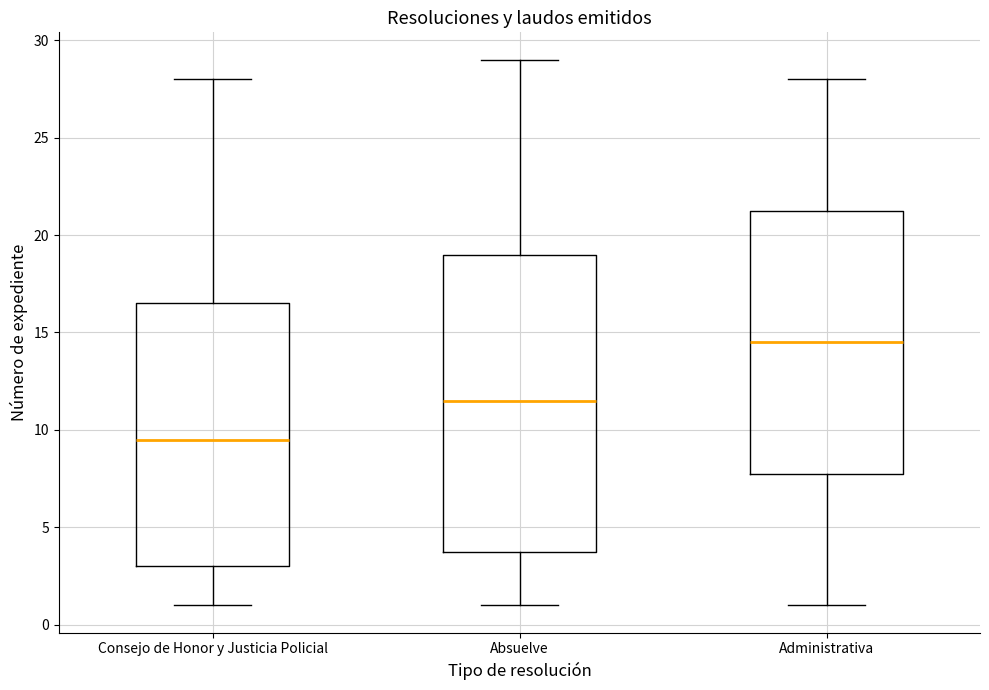

Reading left to right, transcribe this box plot: for each box, give where its median line is, the range the box spans, and where its two whiskers end, as read against the y-axis. The values are not printed on the chart, so give them approximately, as read against the axis.

Consejo de Honor y Justicia Policial: median 9.5, box 3.0 to 16.5, whiskers 1.0 to 28.0
Absuelve: median 11.5, box 4.0 to 19.0, whiskers 1.0 to 29.0
Administrativa: median 14.5, box 8.0 to 21.5, whiskers 1.0 to 28.0